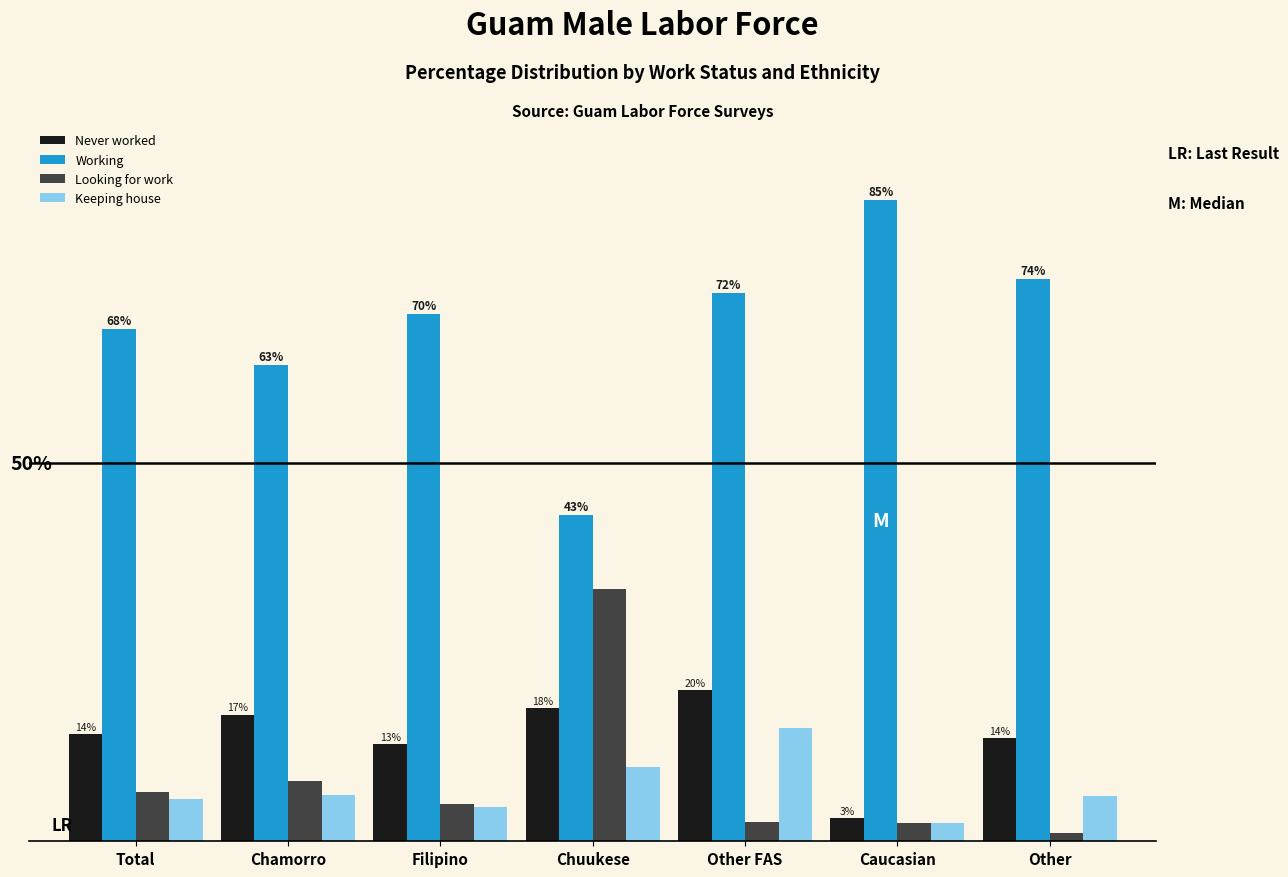

Which series has the largest total across all categories?

Working